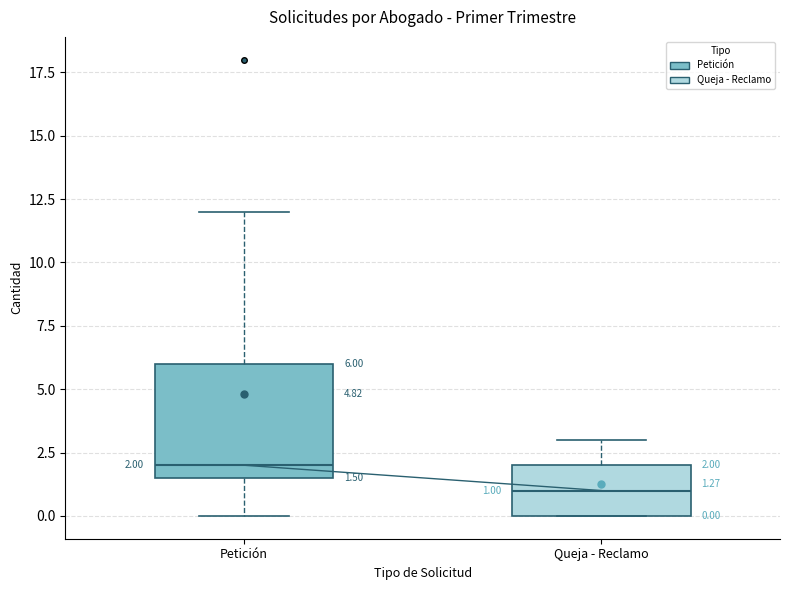

Which box's median line is the highest?

Petición